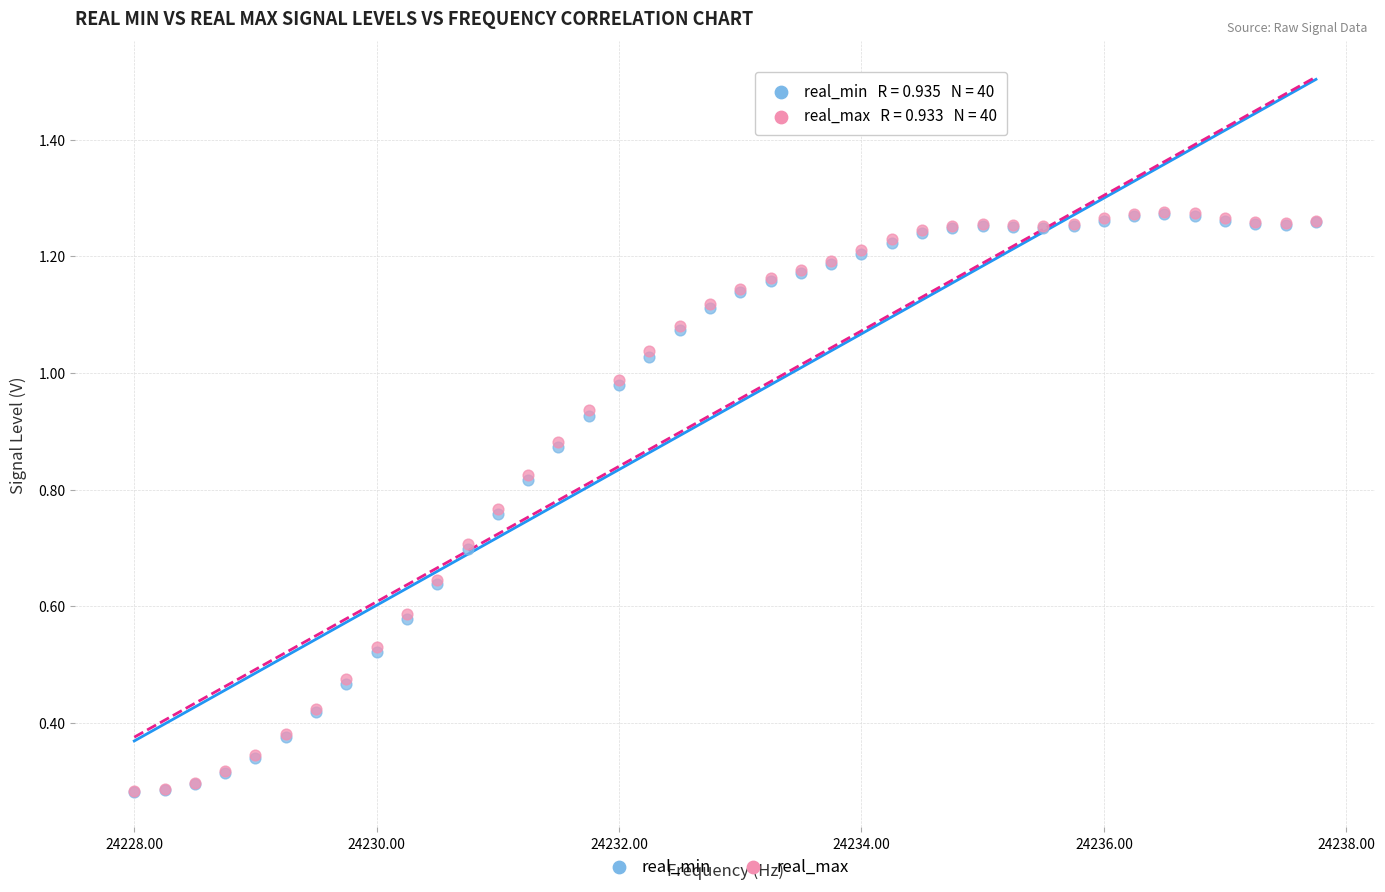

What are all the series names shown in the legend?

real_min, real_max